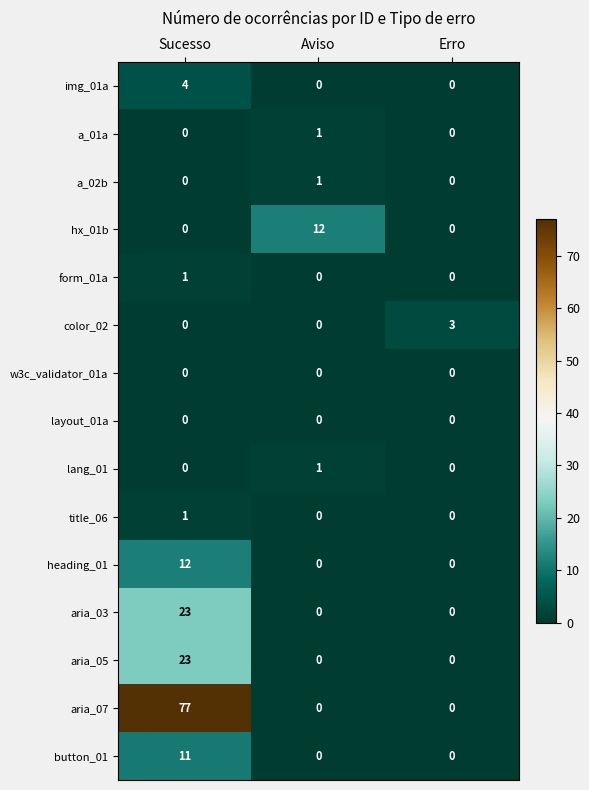

At which category is the sum across all series the highest?

Sucesso